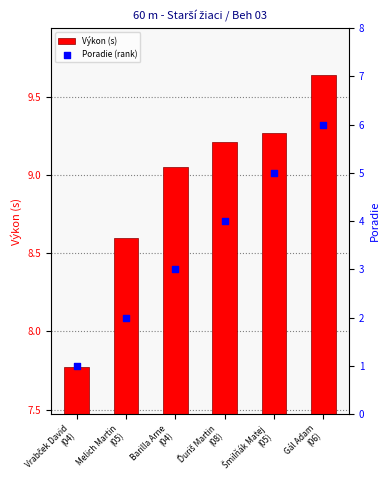

At which category is the sum across all series the highest?

Gál Adam
(06)